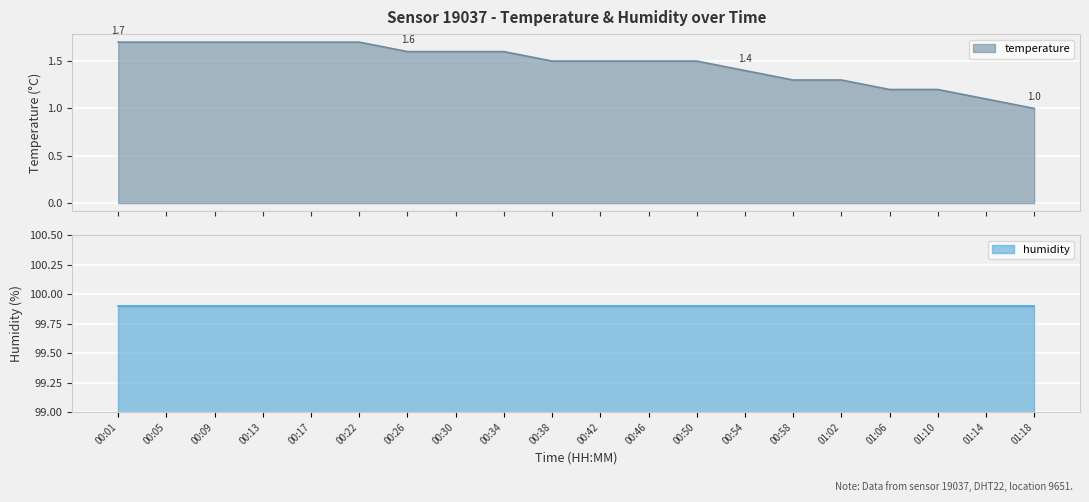

What is the maximum value shown in the chart?

1.7